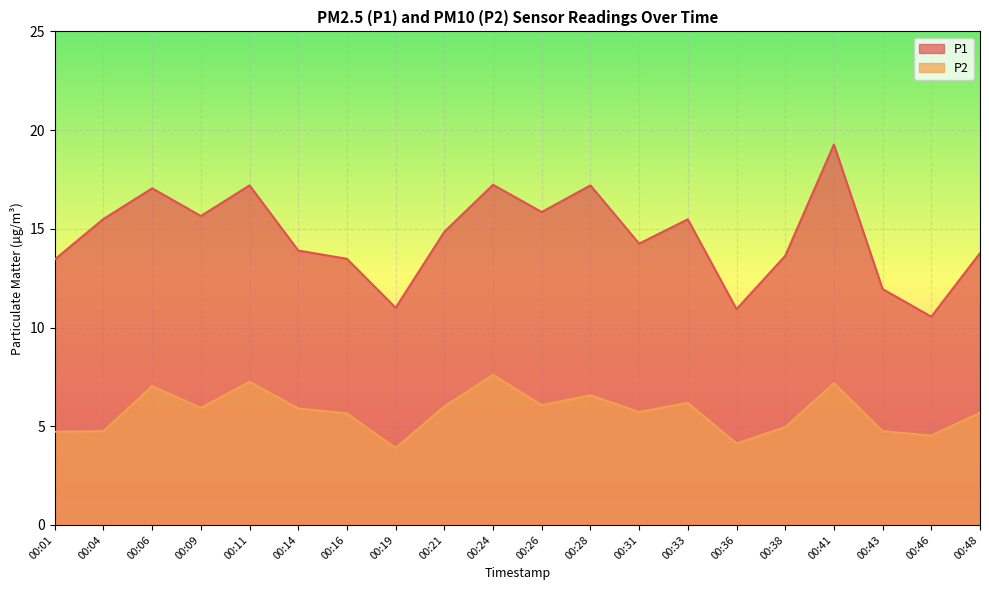

How many lines are shown in the chart?

2